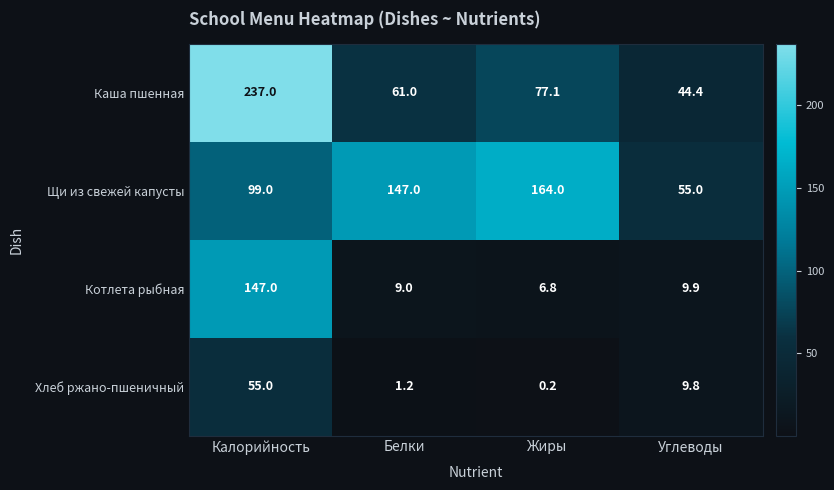

Which series has the largest total across all categories?

Щи из свежей капусты